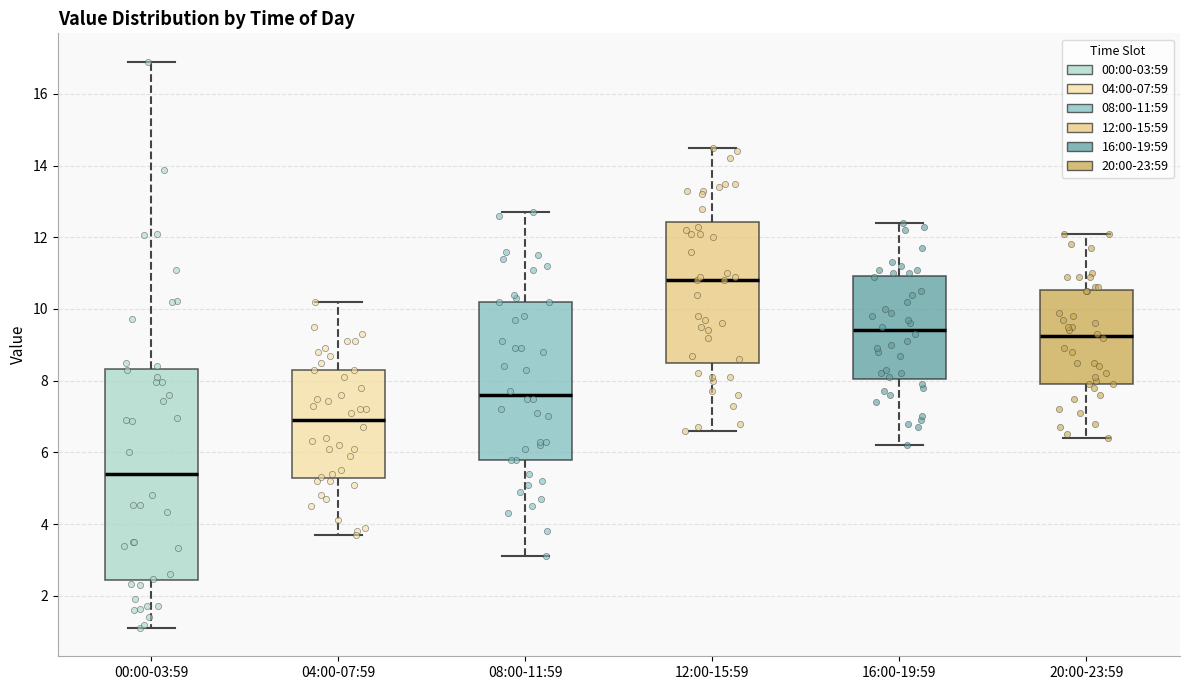

Which box's median line is the lowest?

00:00-03:59